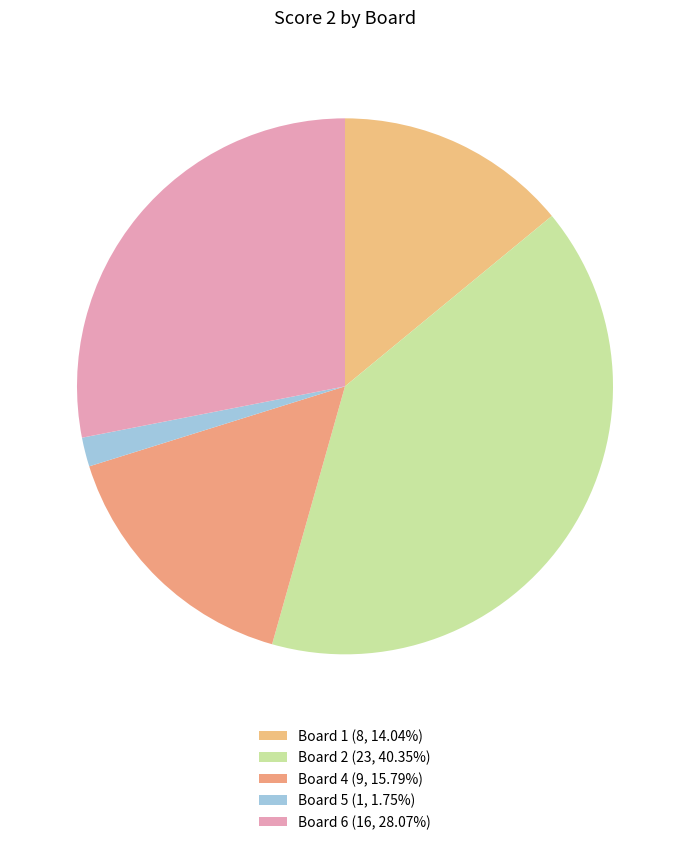

How many slices are in this pie chart?

5